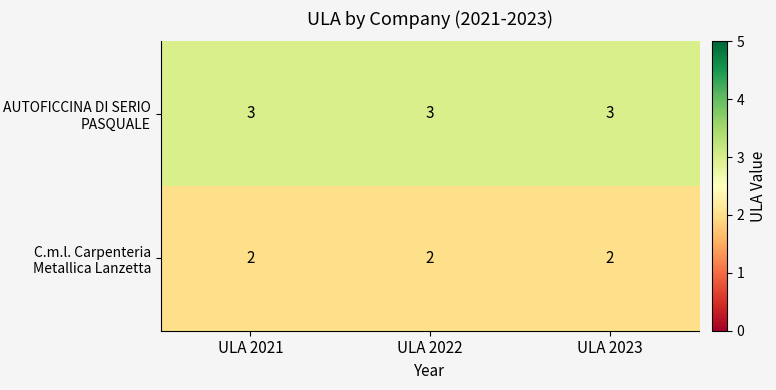

What is the difference between the highest and lowest values at ULA 2021?

1